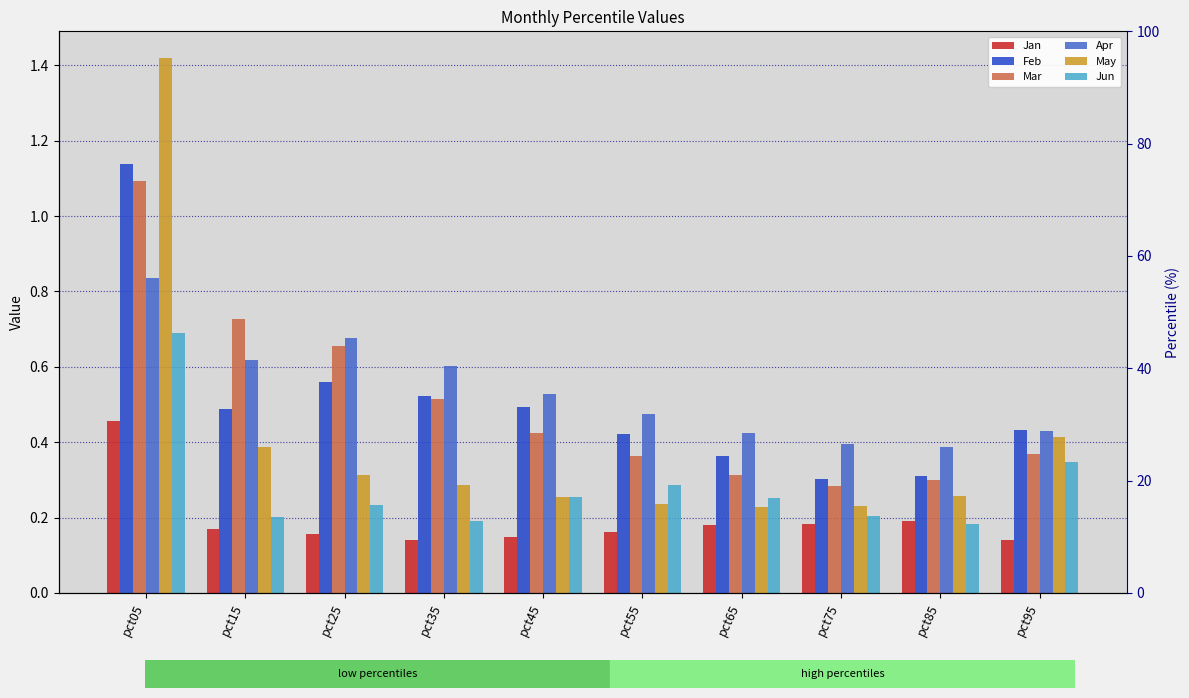

What is the minimum value for May?

0.2